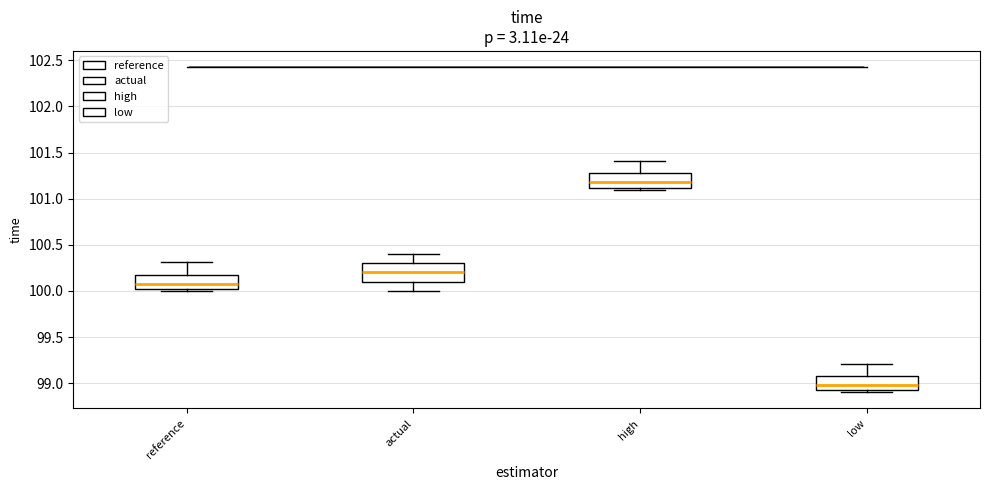

Reading left to right, transcribe this box plot: for each box, give where its median line is, the range the box spans, and where its two whiskers end, as read against the y-axis. The values are not printed on the chart, so give them approximately, as read against the axis.

reference: median 100.10, box 100.00 to 100.15, whiskers 100.00 (just below the box's lower edge) to 100.30
actual: median 100.20, box 100.10 to 100.30, whiskers 100.00 to 100.40
high: median 101.20, box 101.10 to 101.25, whiskers 101.10 (just below the box's lower edge) to 101.40
low: median 99.00, box 98.90 to 99.10, whiskers 98.90 (just below the box's lower edge) to 99.20